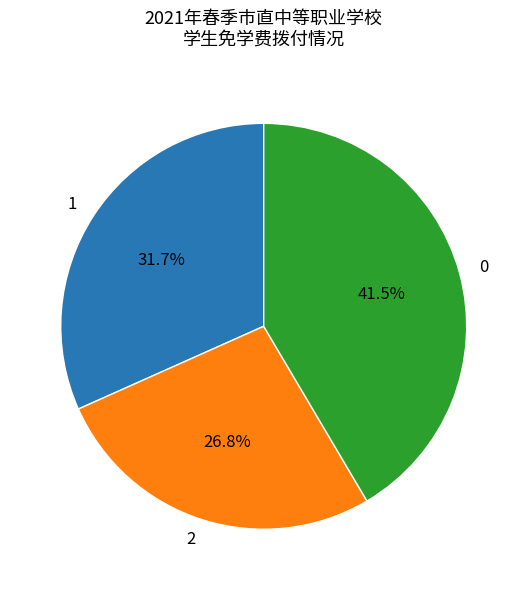

What percentage is NOT represented by 1?

68.3%